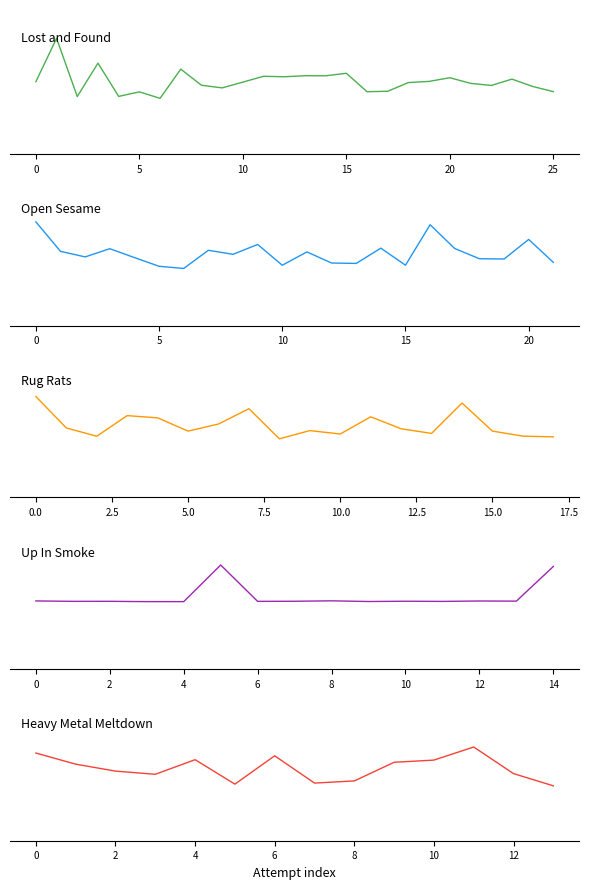

True or false: Up In Smoke has a value of 127077 at Attempt 1.

False